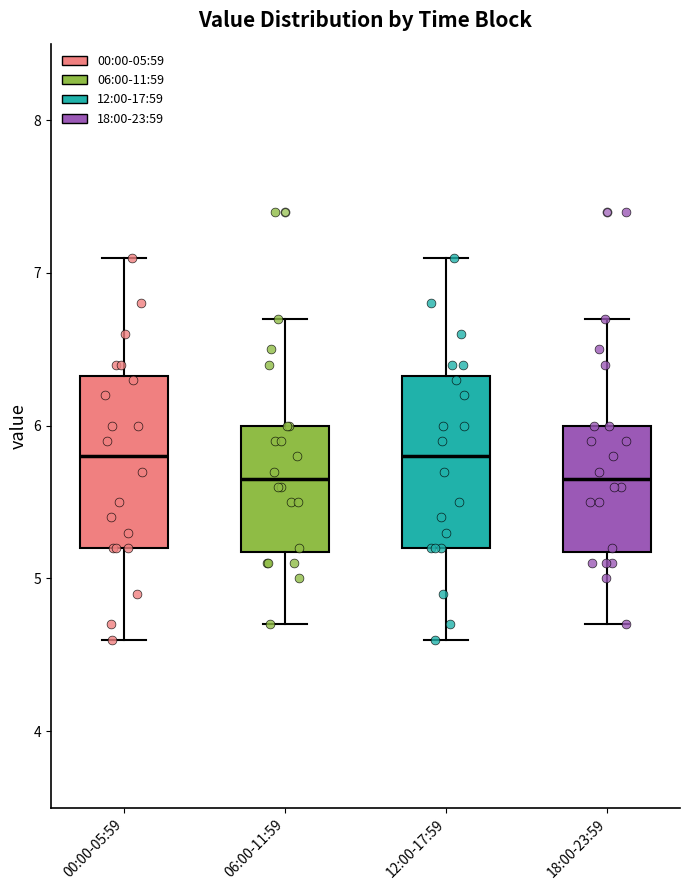

Reading left to right, read every box against the y-axis: the position of its median line, the range the box covers, and the ends of its whiskers. The values are not printed on the chart, so give them approximately, as read against the axis.

00:00-05:59: median 5.8, box 5.2 to 6.3, whiskers 4.6 to 7.1
06:00-11:59: median 5.7, box 5.2 to 6.0, whiskers 4.7 to 6.7
12:00-17:59: median 5.8, box 5.2 to 6.3, whiskers 4.6 to 7.1
18:00-23:59: median 5.7, box 5.2 to 6.0, whiskers 4.7 to 6.7